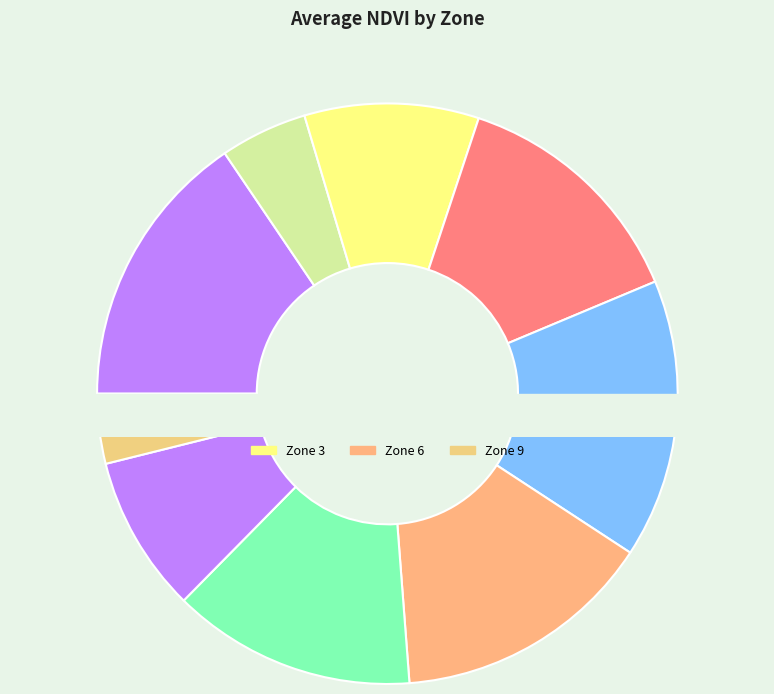

What is the change in value from 3 to 8?

-1